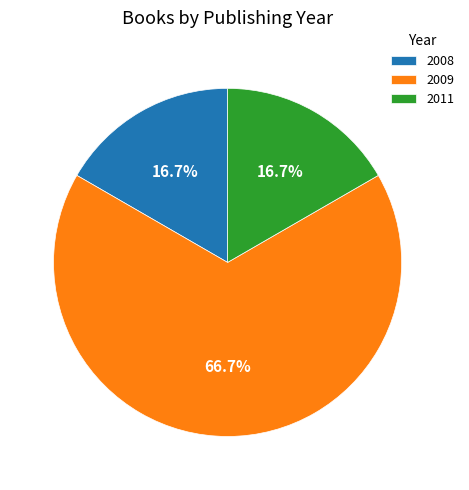

Which category has the biggest portion of the pie?

2009